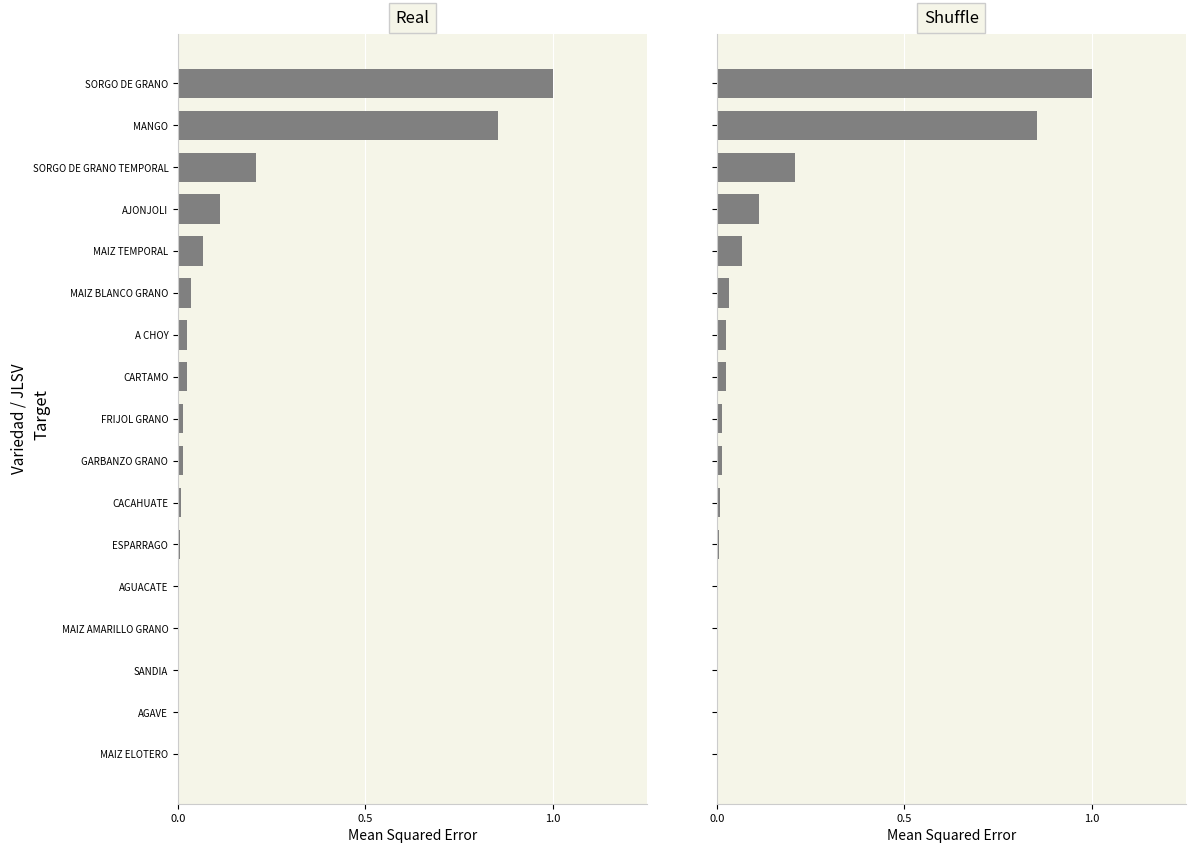

The value of Shuffle at 6 is 0.0. True or false?

False